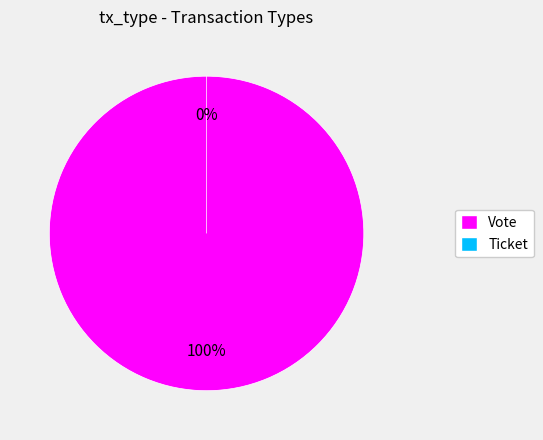

The Ticket slice represents 15% of the pie. True or false?

False